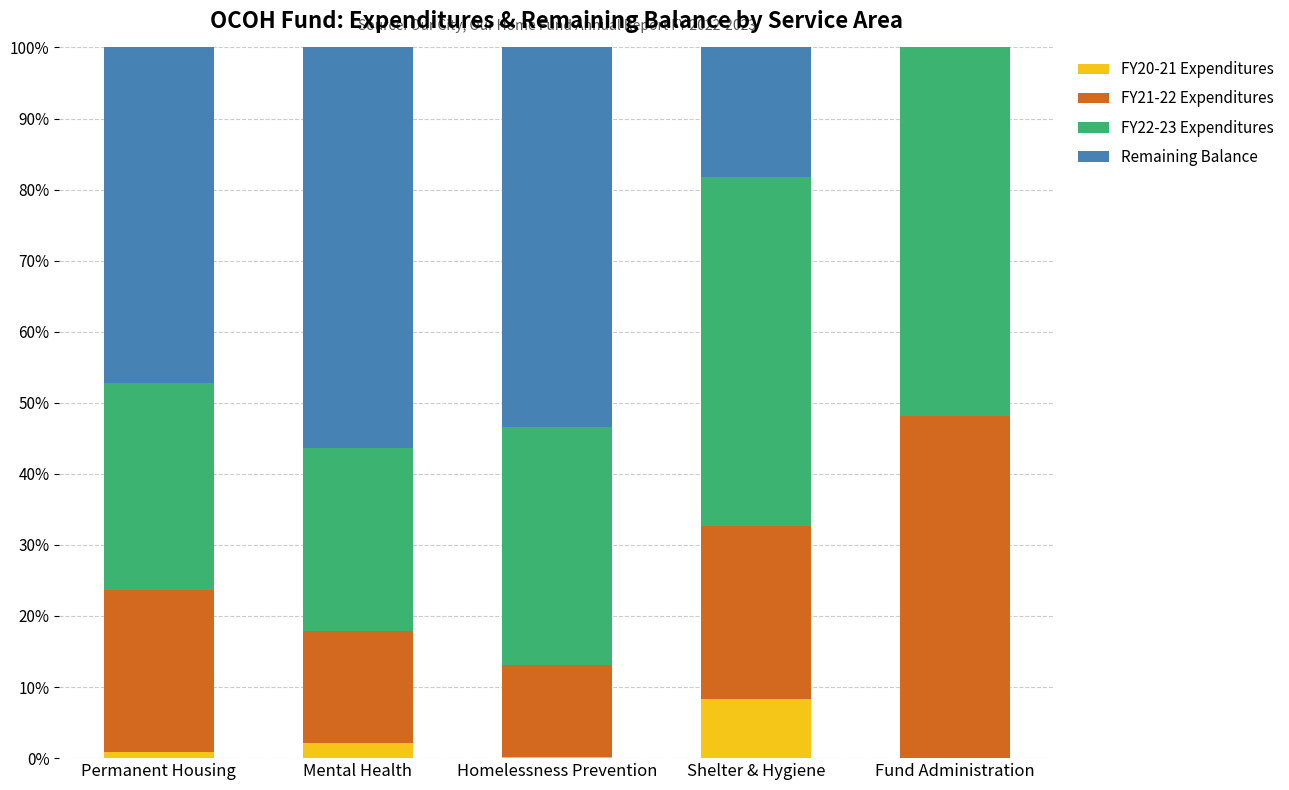

Is it true that FY20-21 Expenditures equals 8.3 at Shelter & Hygiene?

True